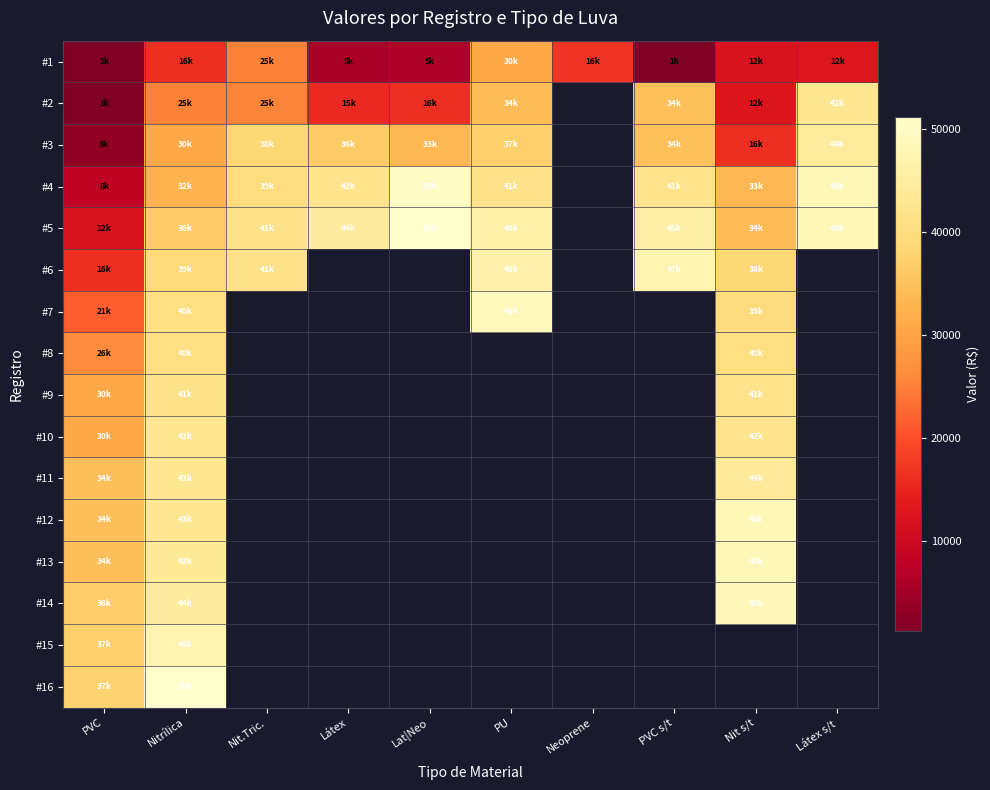

Between PVC s/t and Nit.Tric., which is larger?

Nit.Tric.